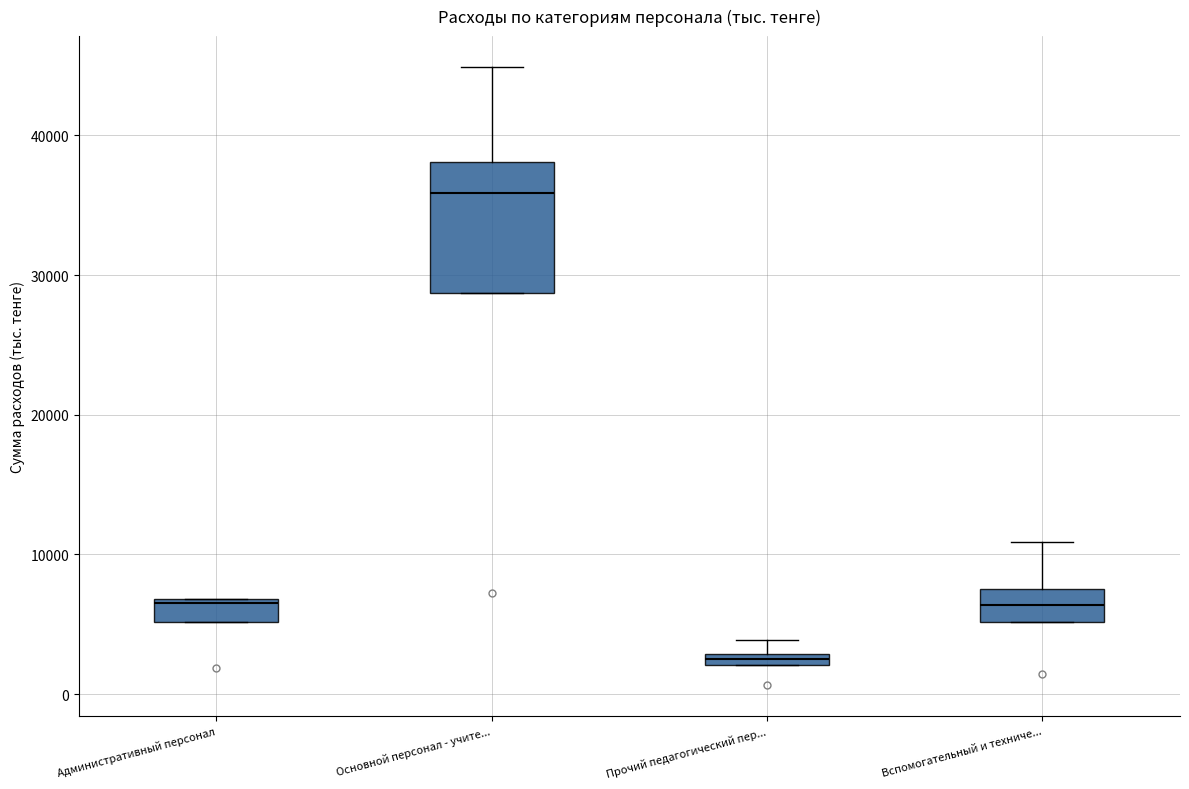

Where does the upper whisker of the box for Вспомогательный и техниче... end on the y-axis? The values are not printed on the chart, so give them approximately, as read against the axis.

11000